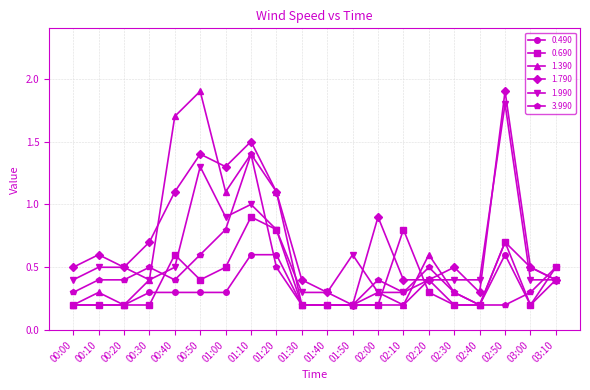

What is the spread (max minus min) of values at 03:10?

0.1